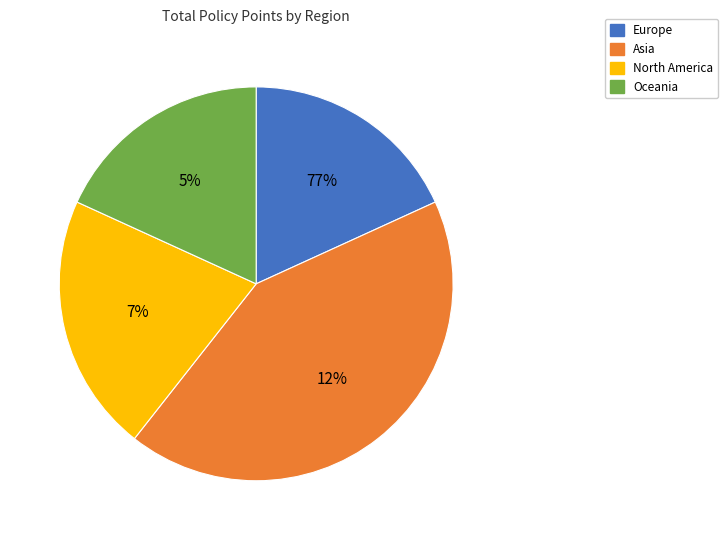

Is there any slice that represents more than half of the pie?

No